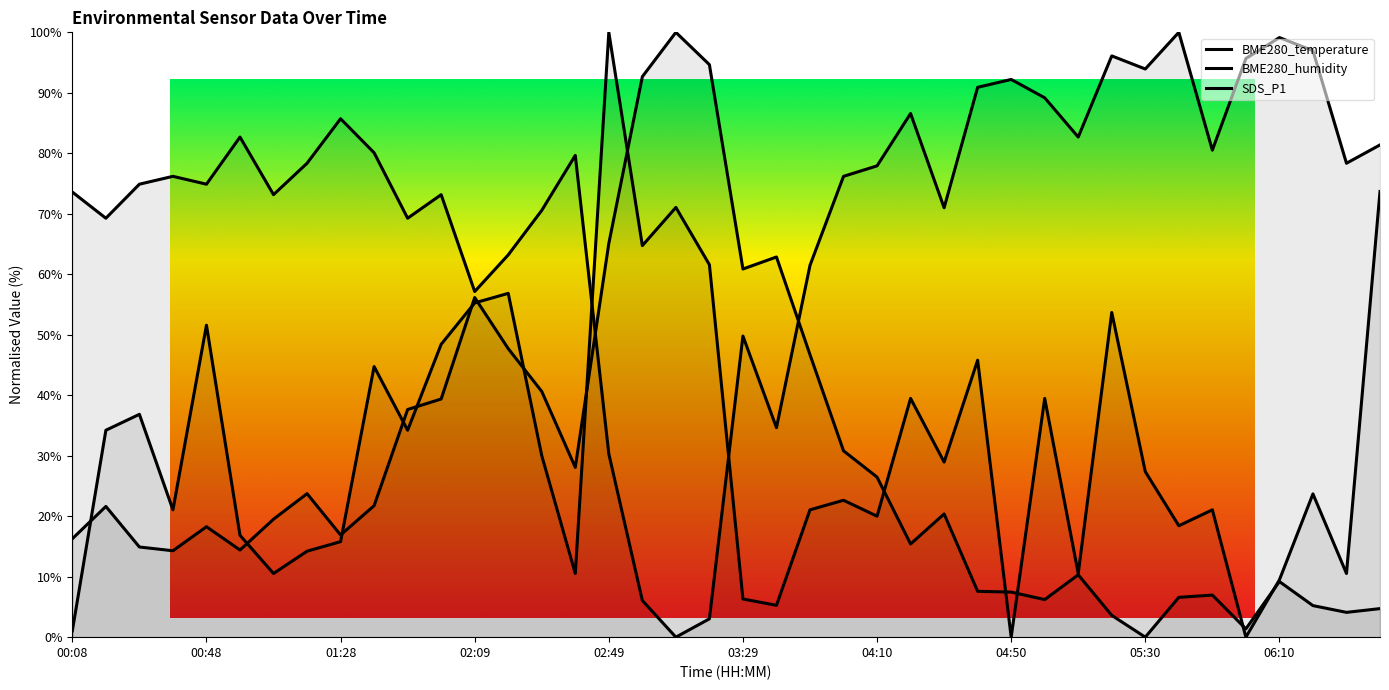

At which label is SDS_P1 closest to 50?

00:48